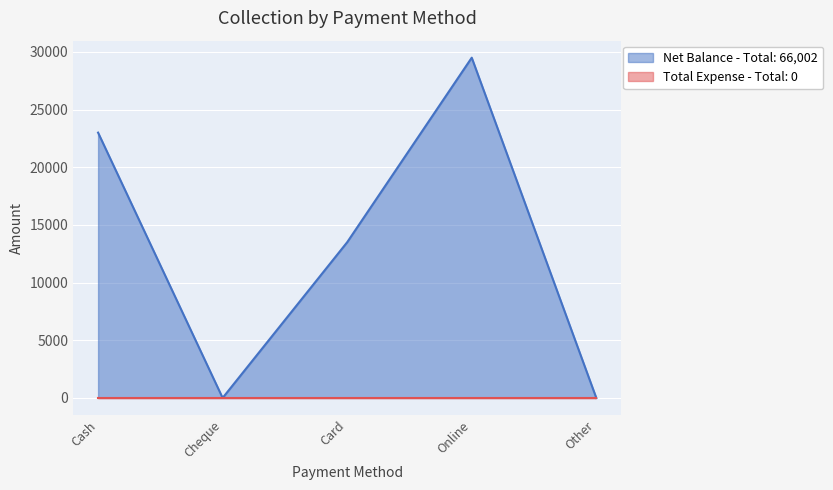

Rank the categories by value from highest to lowest.

Online, Cash, Card, Cheque, Other